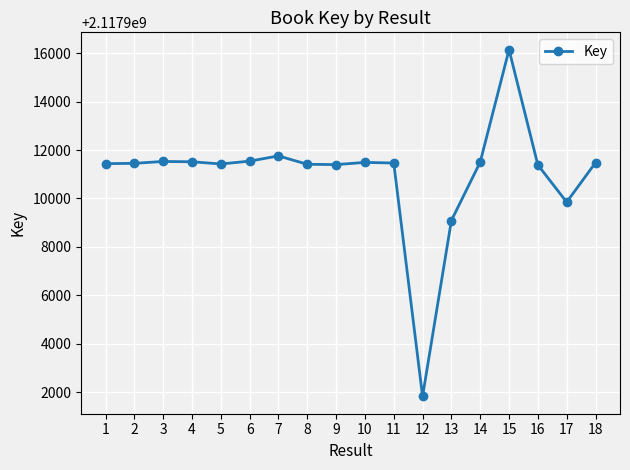

The value at 15 is 1177510490. True or false?

False